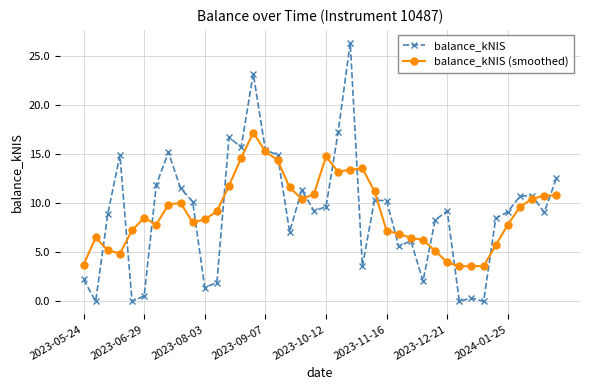

True or false: balance_kNIS (smoothed) has more than 0 points higher than both neighbors.

True